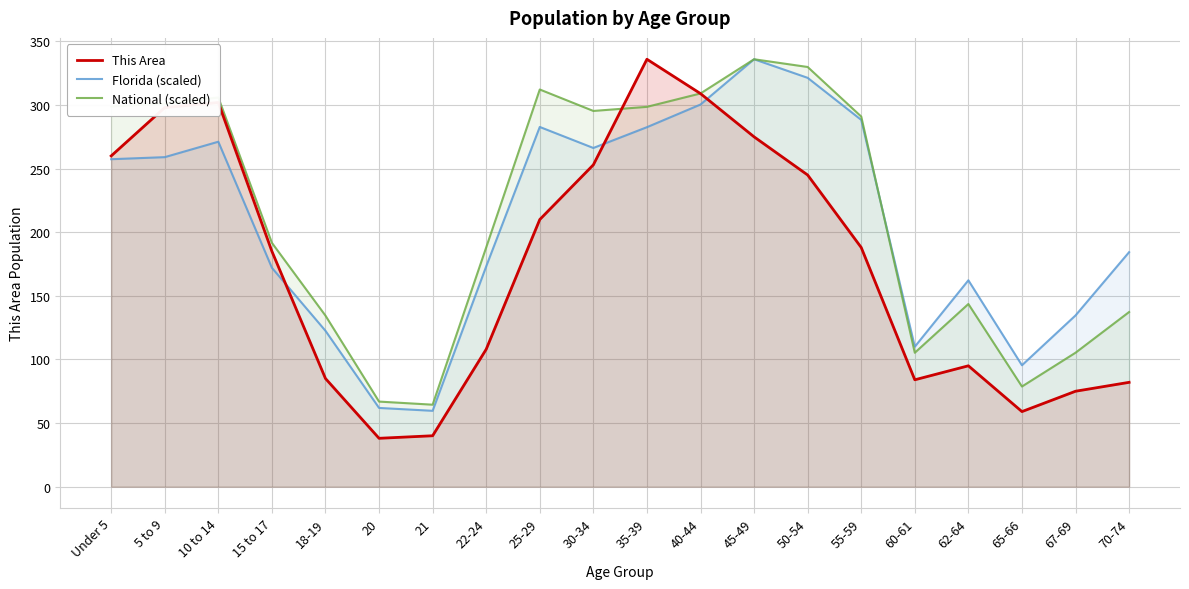

In National (scaled), how many points are higher than both neighbors (excluding endpoints)?

4